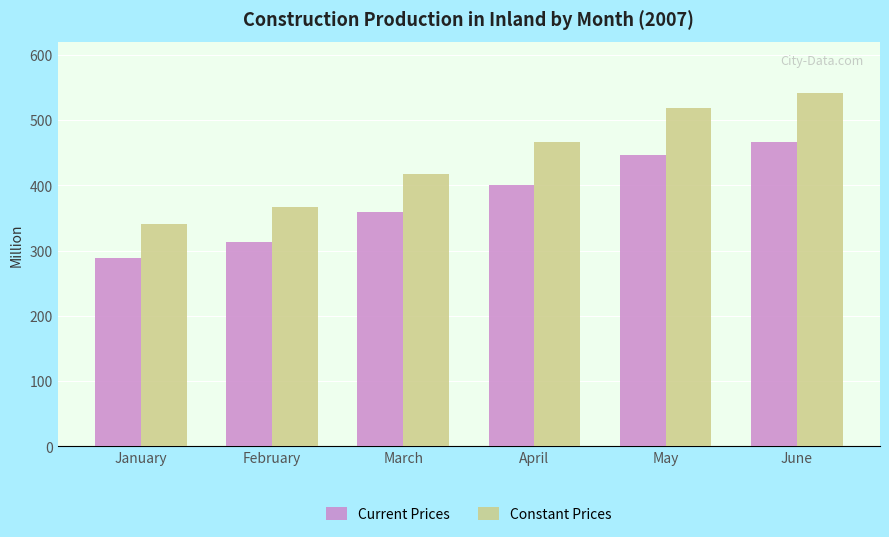

Which series has the largest range (max minus min)?

Constant Prices